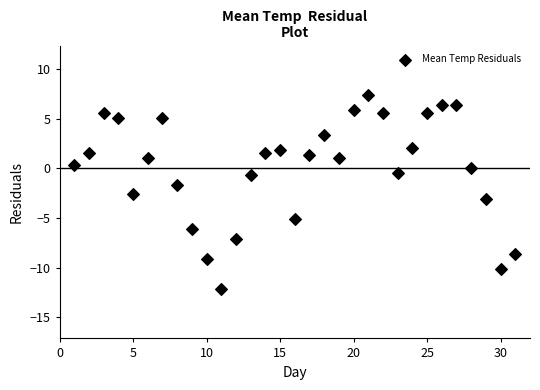

What is the range of X values (max minus min)?

30.0